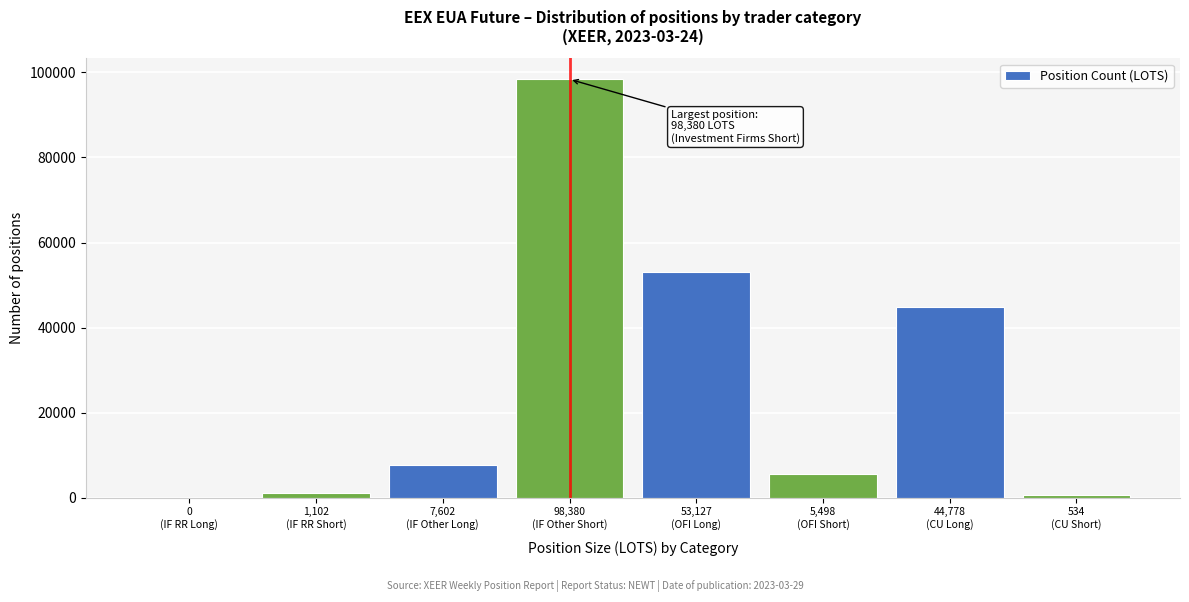

What is the sum of all values?

211021